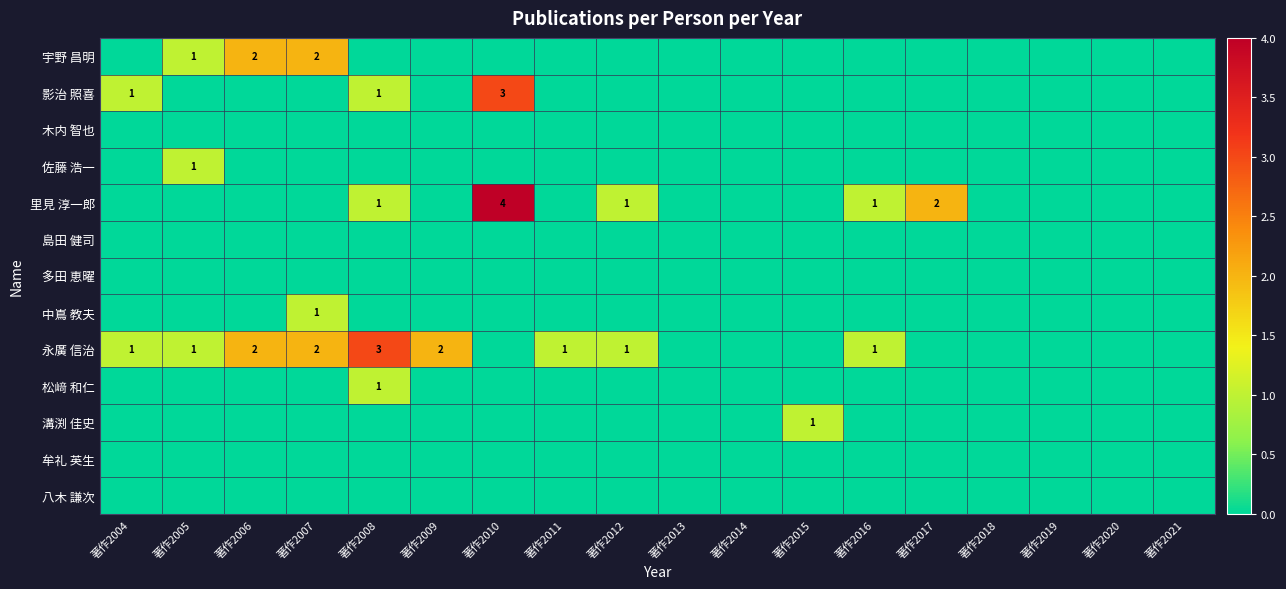

Rank the series by their maximum value, from lowest to highest.

木内 智也, 島田 健司, 多田 恵曜, 牟礼 英生, 八木 謙次, 佐藤 浩一, 中嶌 教夫, 松﨑 和仁, 溝渕 佳史, 宇野 昌明, 影治 照喜, 永廣 信治, 里見 淳一郎